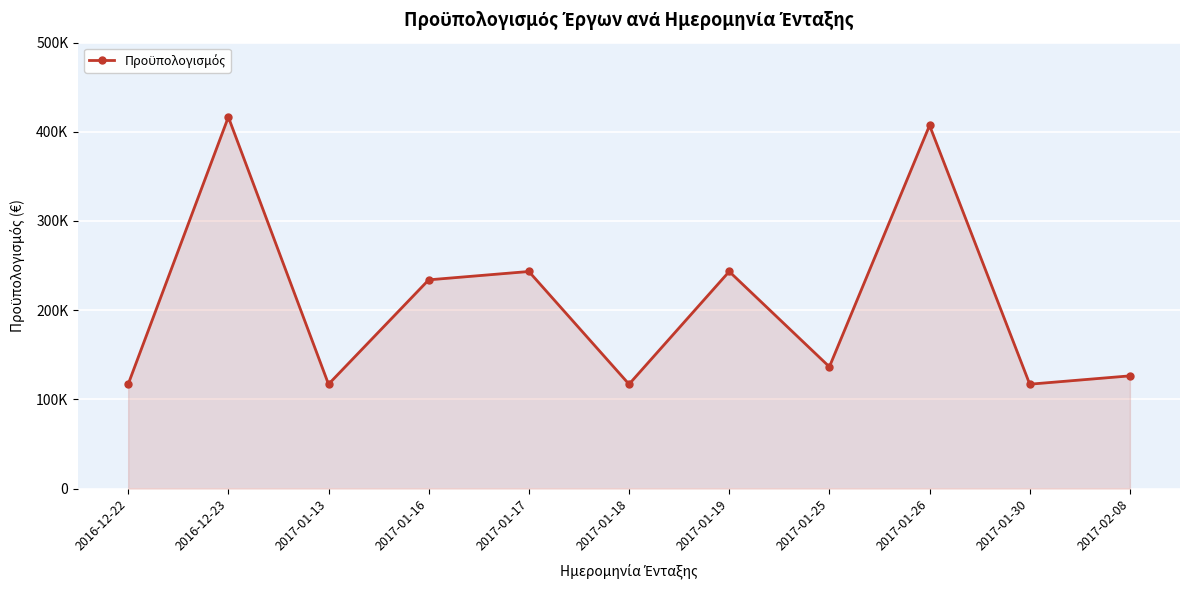

The value at 2017-01-18 is 78093. True or false?

False